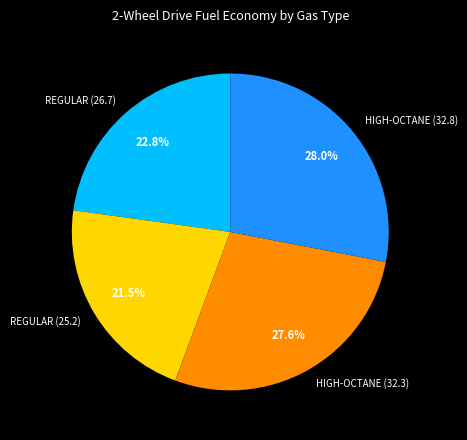

To the nearest percent, what percentage of the pie is HIGH-OCTANE (32.8)?

28%